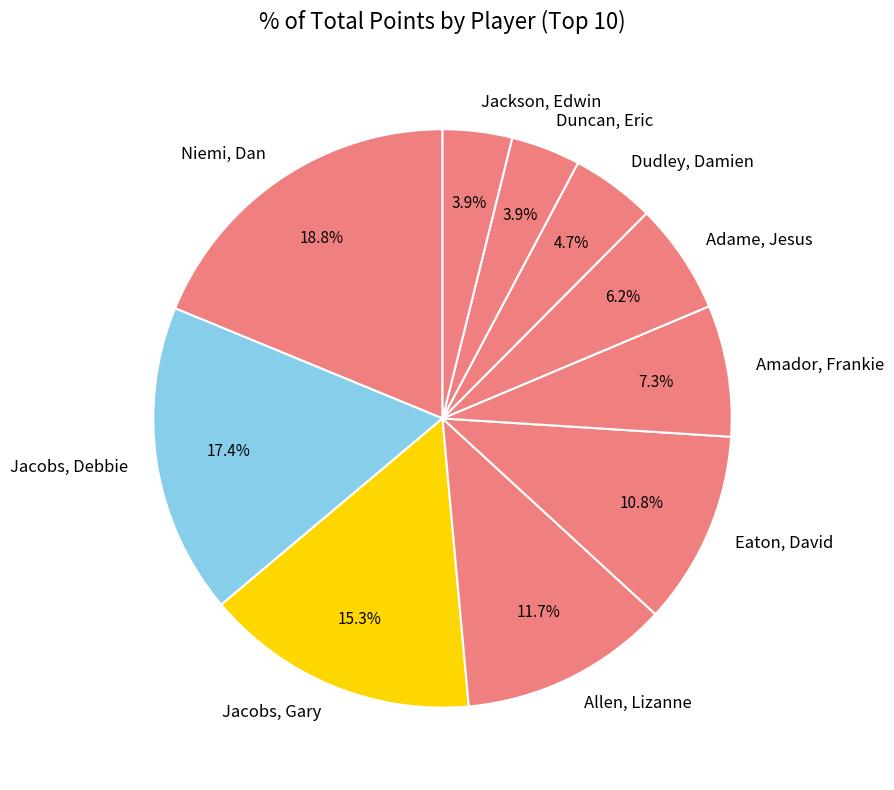

Combined, do Adame, Jesus and Dudley, Damien account for over 50%?

No